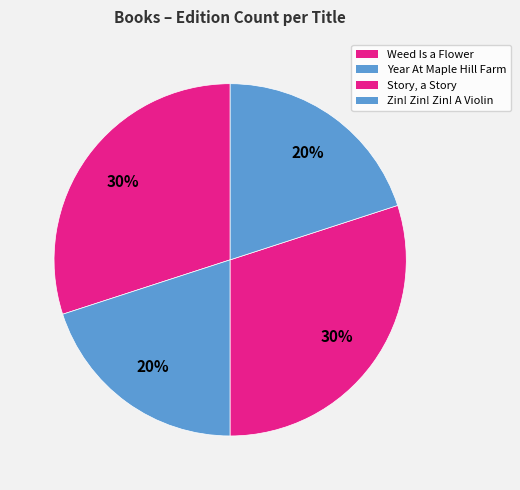

The Story, a Story slice represents 41% of the pie. True or false?

False